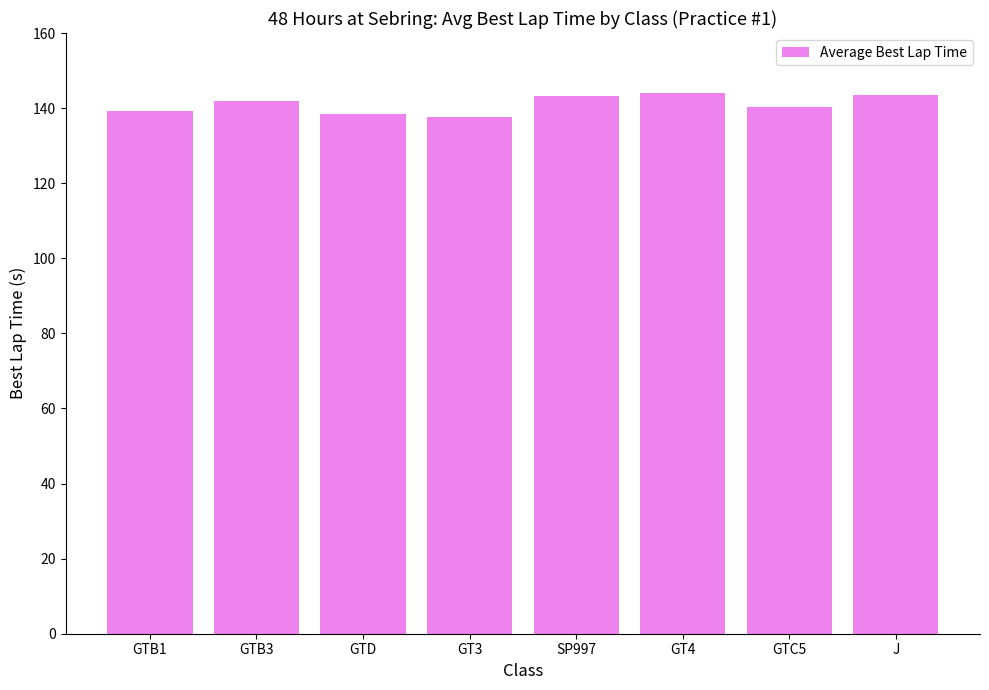

What is the greatest value displayed?

144.0